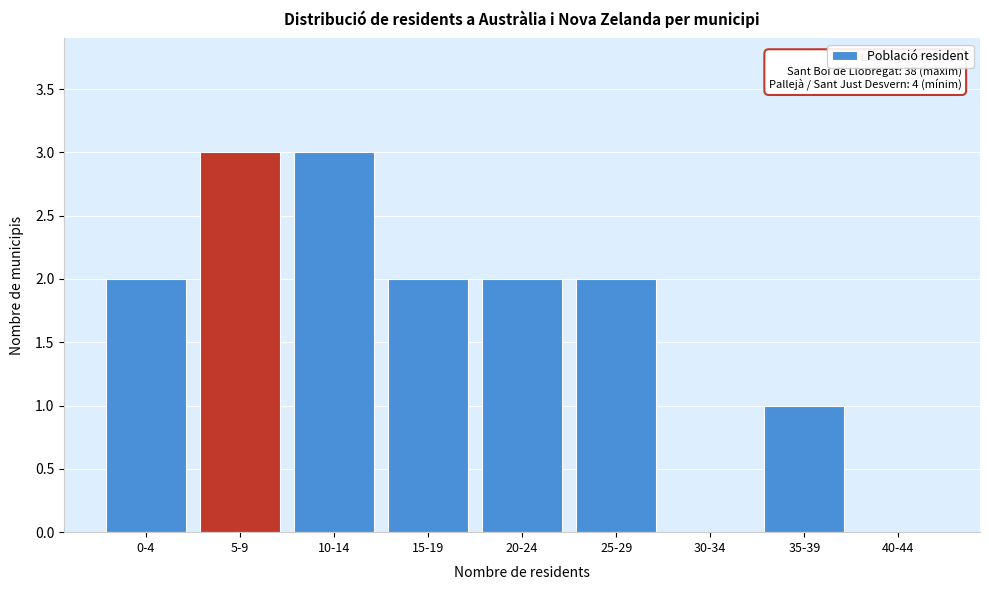

Reading left to right, list all the values displayed in this chart.

0-4=2	5-9=3	10-14=3	15-19=2	20-24=2	25-29=2	30-34=0	35-39=1	40-44=0